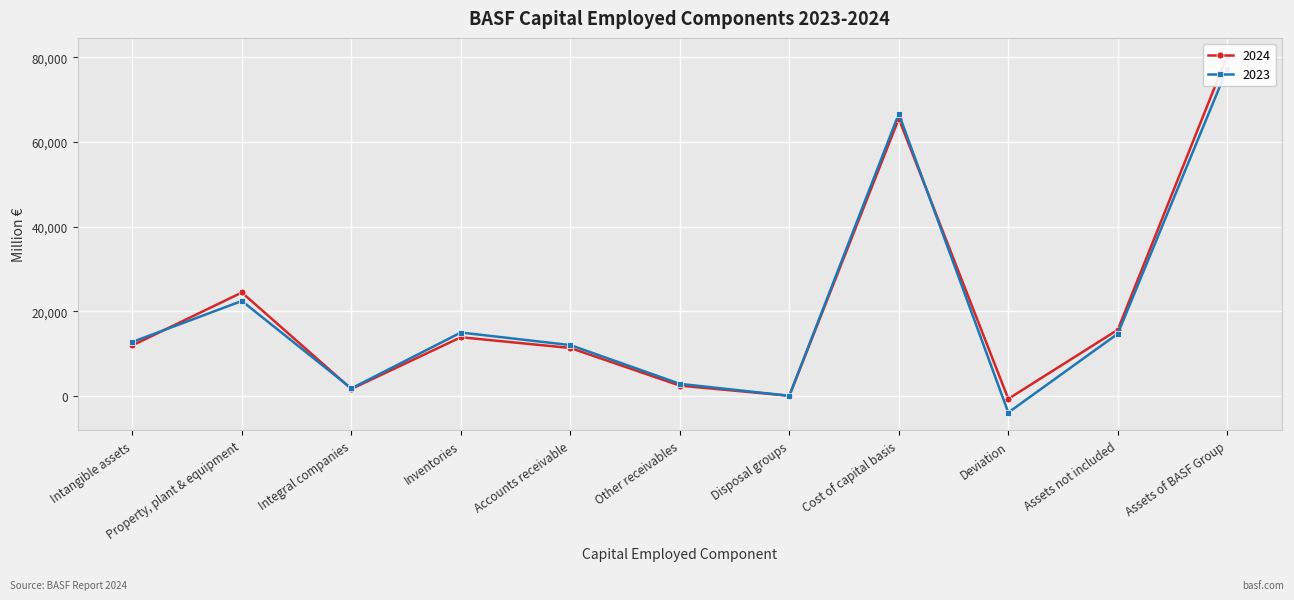

What is the label of the 4th point from the left?

Inventories